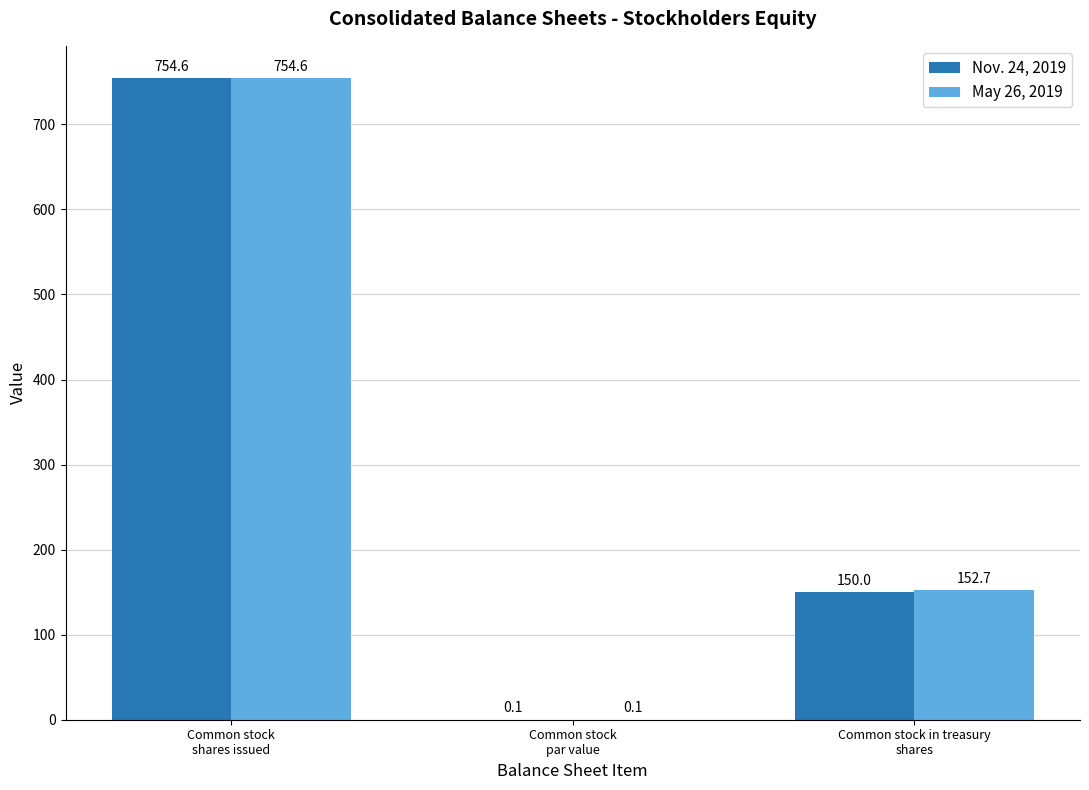

Which category has the highest value in the May 26, 2019 series?

Common stock
shares issued